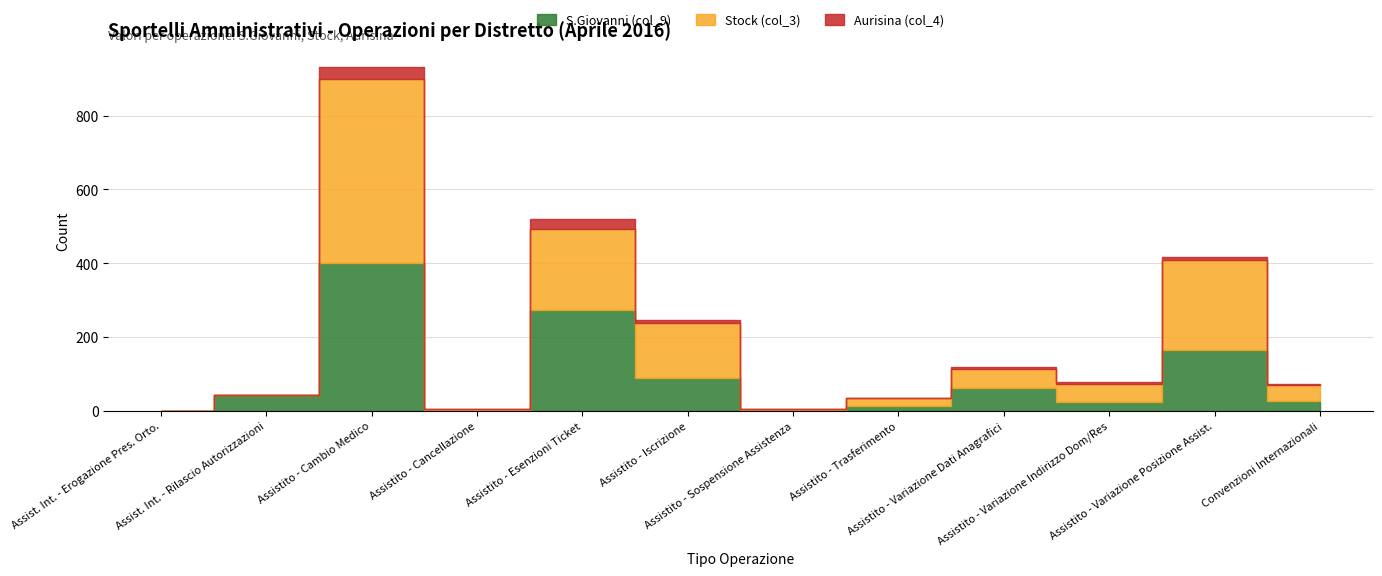

What is the difference between the maximum and minimum values in the Aurisina (col_4) series?

33